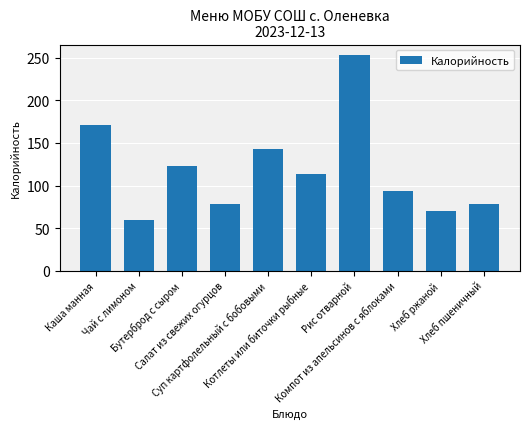

What is the ratio of the value at Каша манная to the value at Салат из свежих огурцов?

2.2